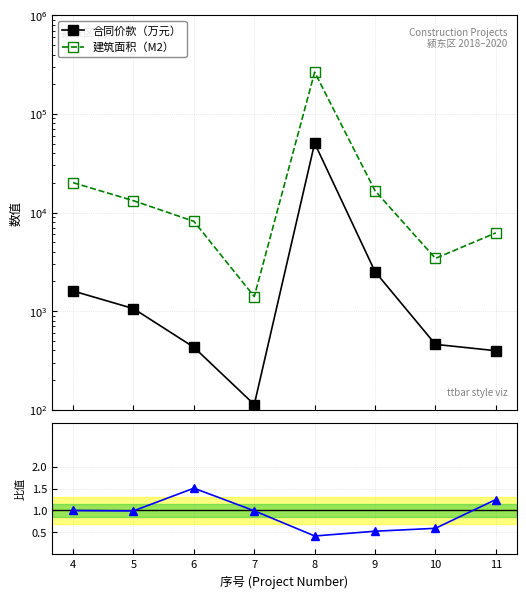

What is the greatest value displayed?

265005.6